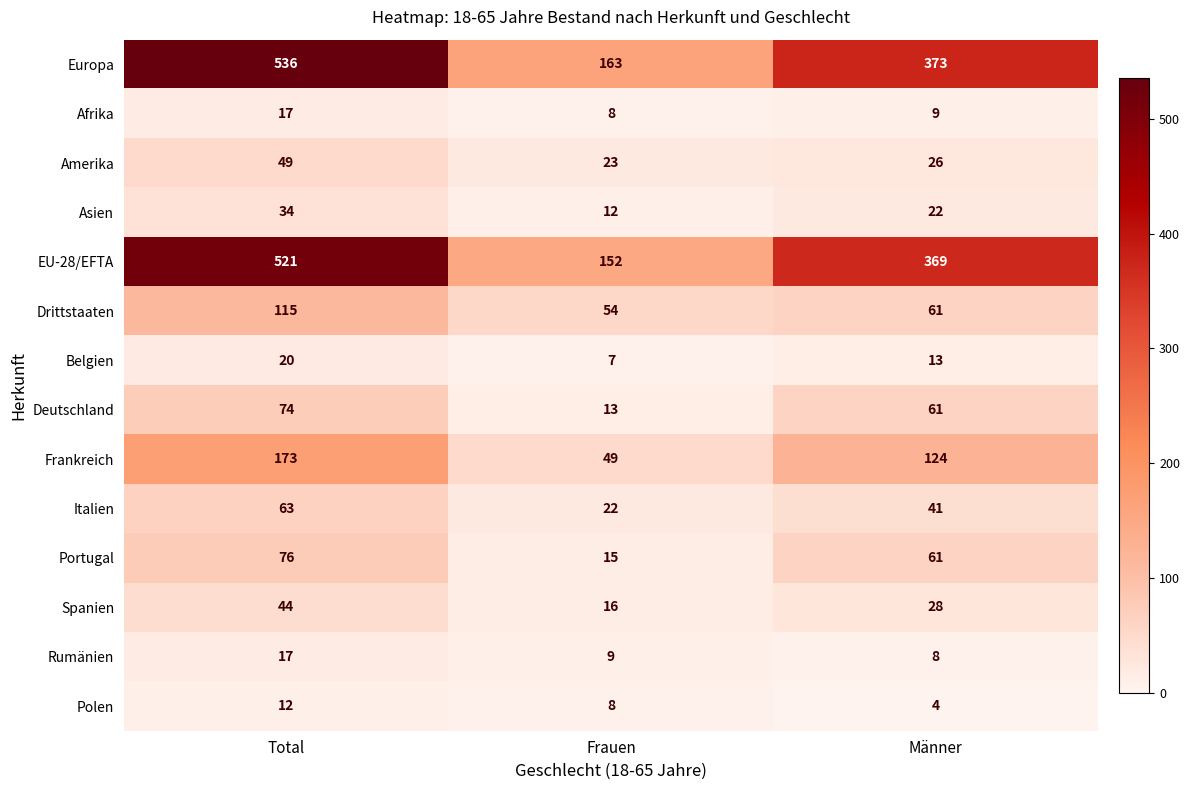

At which category is the sum across all series the highest?

Total